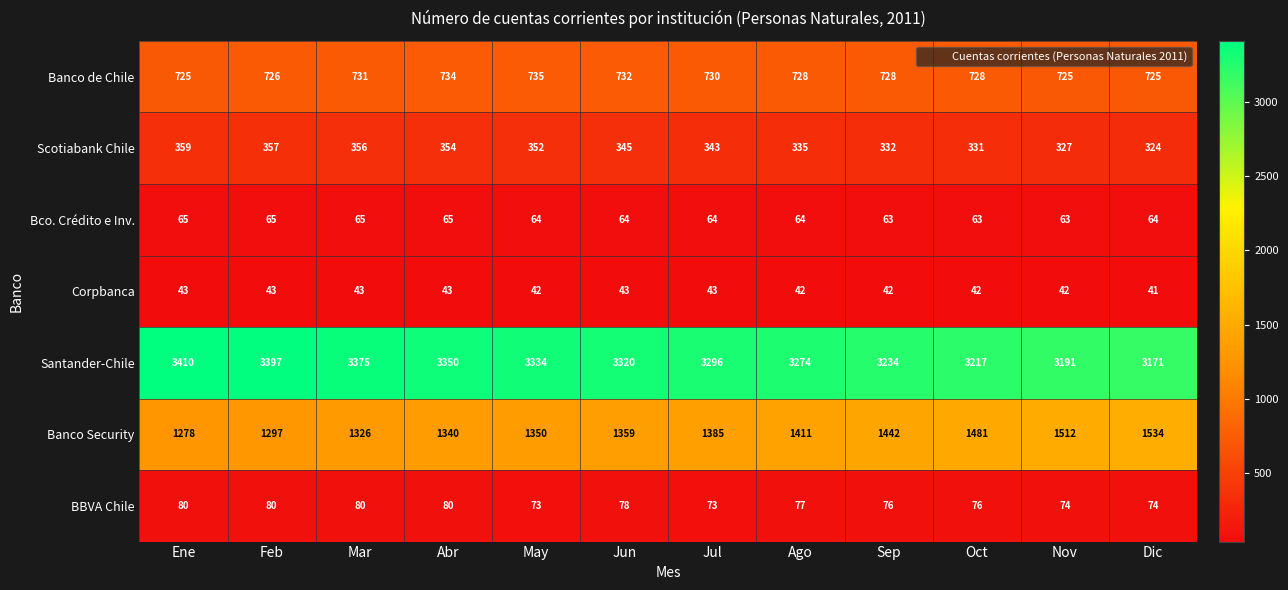

At which category is the sum across all series the highest?

Mar